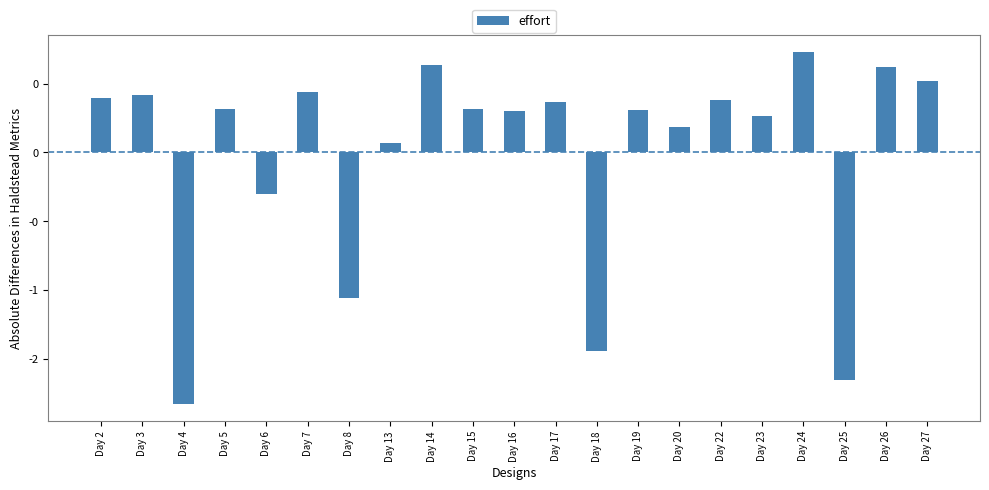

At which label is the value closest to 0?

Day 13